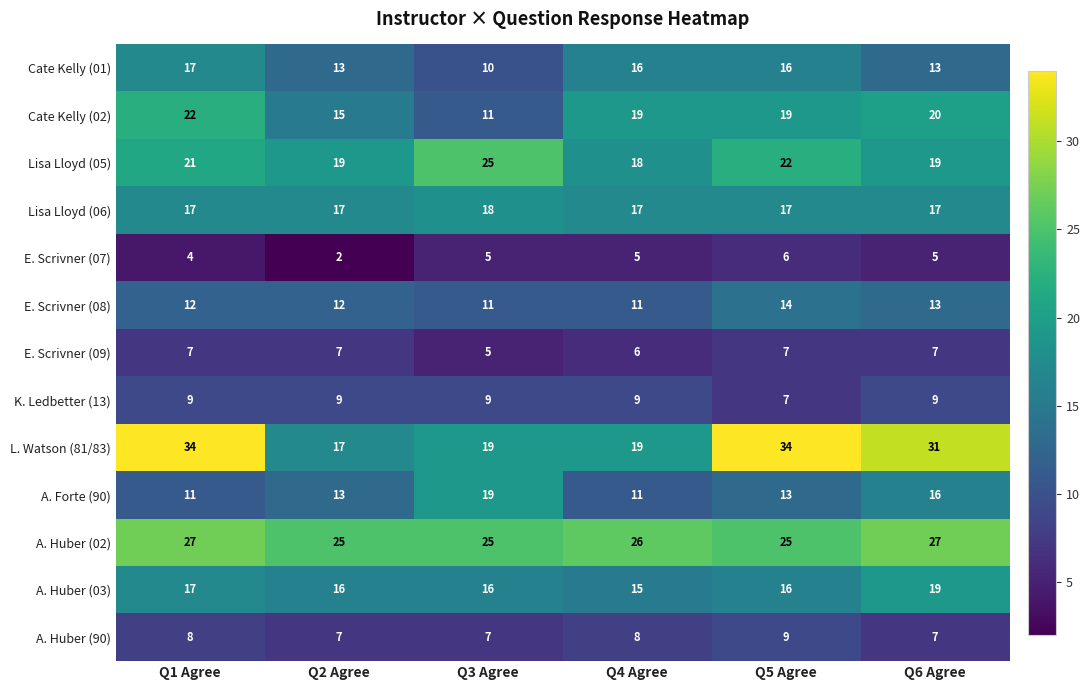

Which series has the widest spread of values?

L. Watson (81/83)